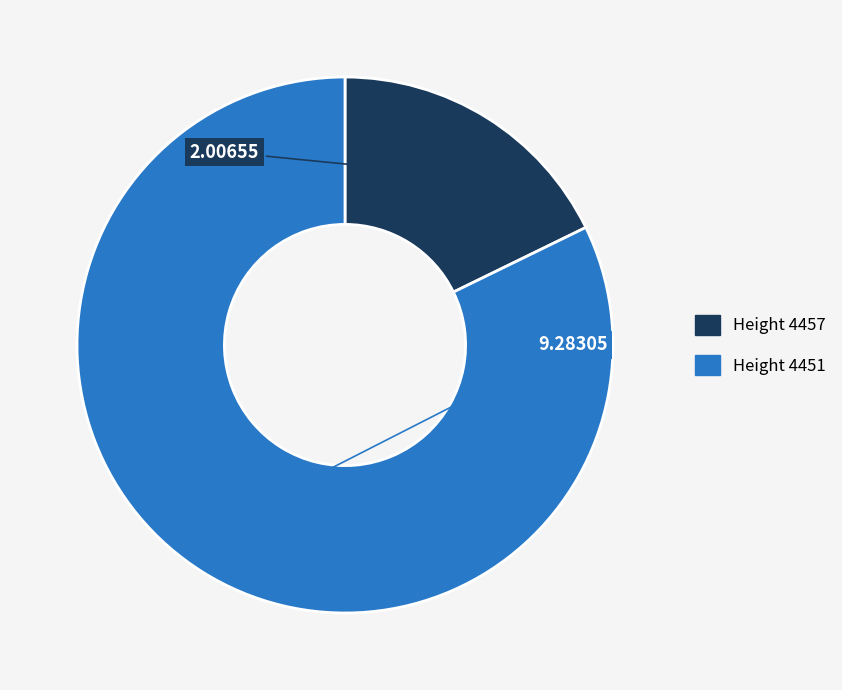

Does any single category account for the majority?

Yes